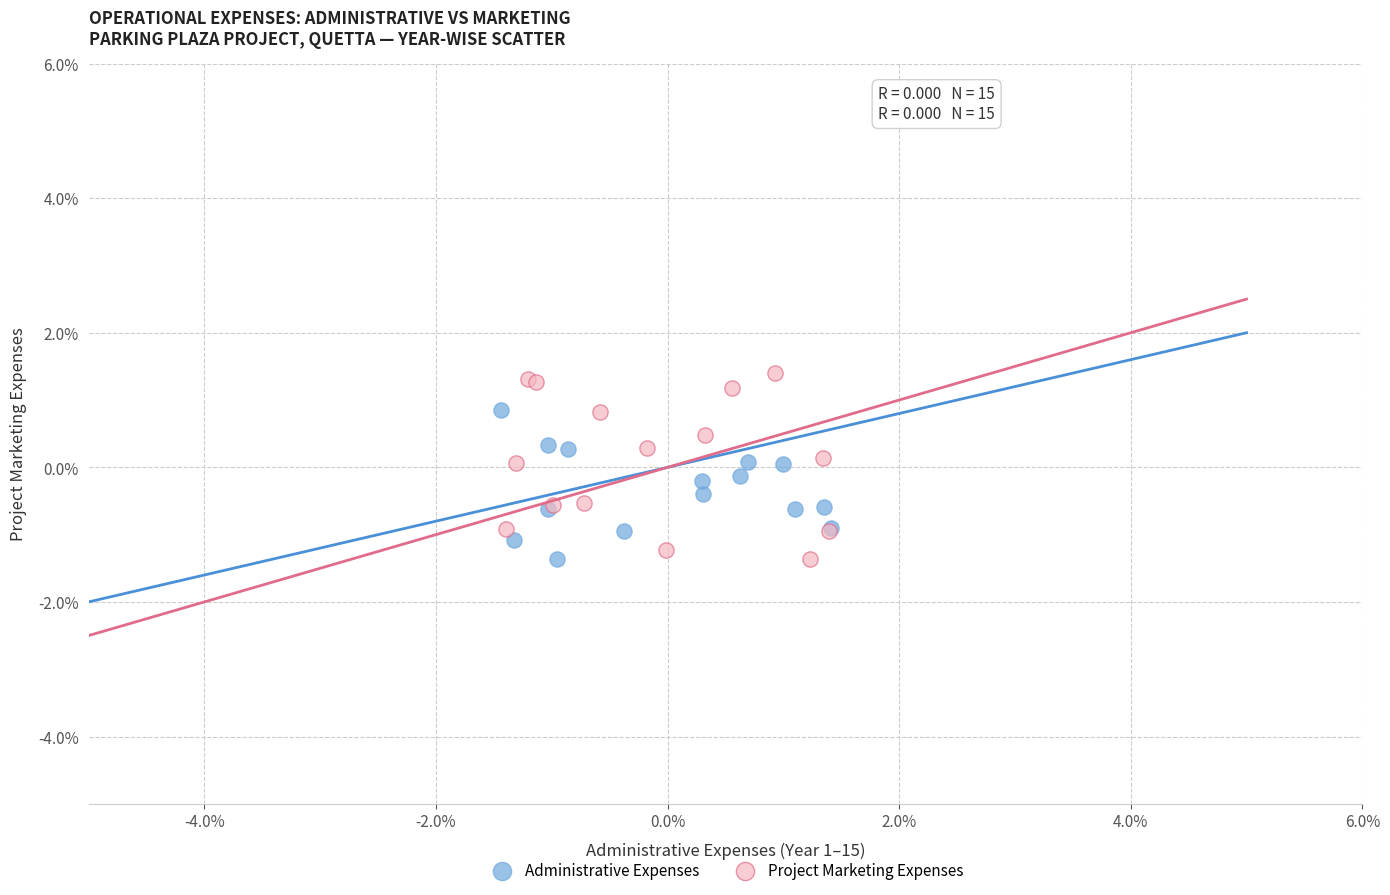

What are all the series names shown in the legend?

Administrative Expenses, Project Marketing Expenses